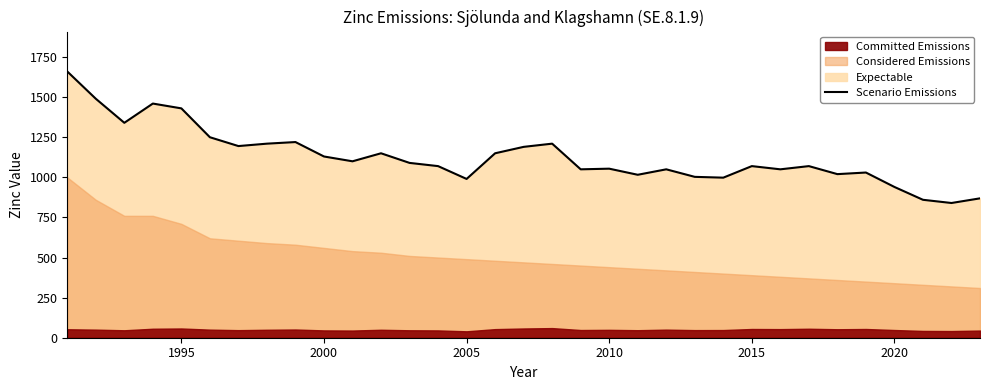

What is the minimum value for Scenario Emissions?

840